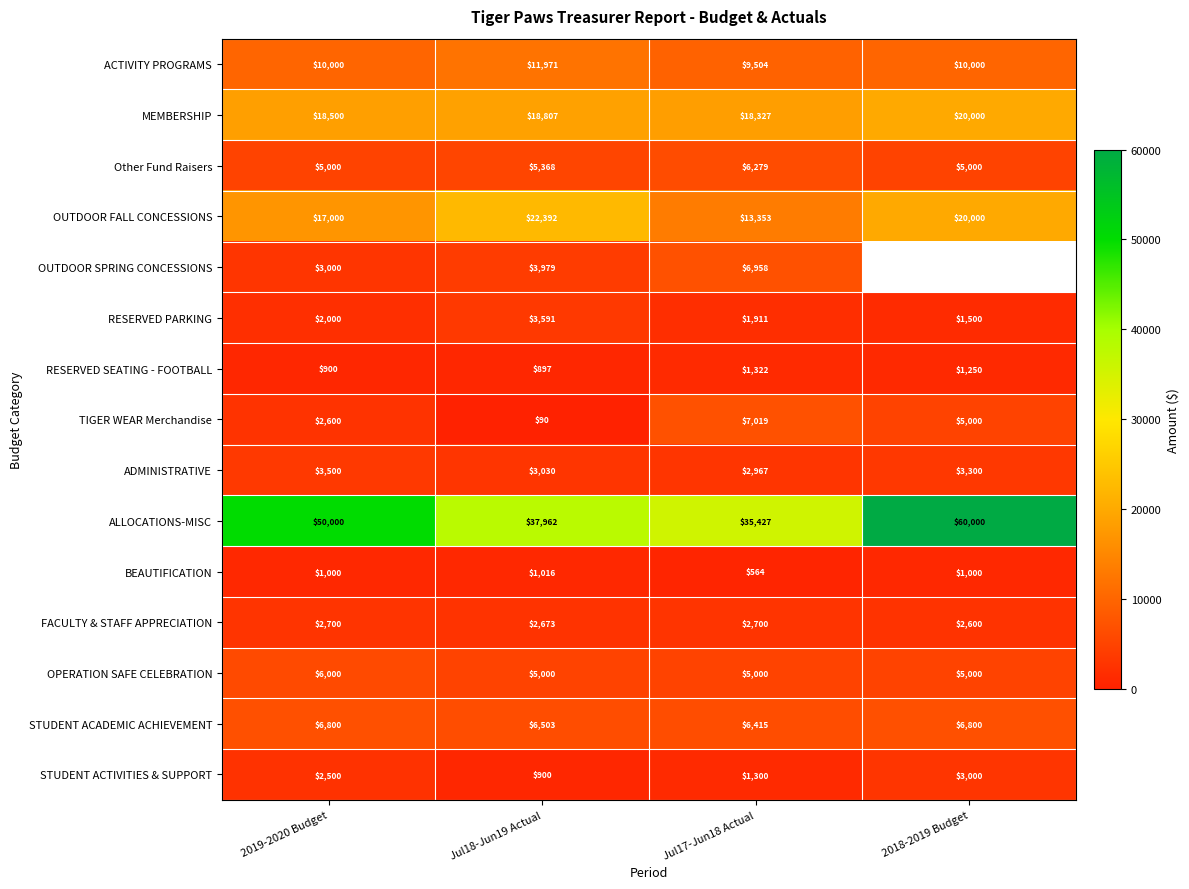

The value of TIGER WEAR Merchandise at Jul17-Jun18 Actual is 1538.9. True or false?

False